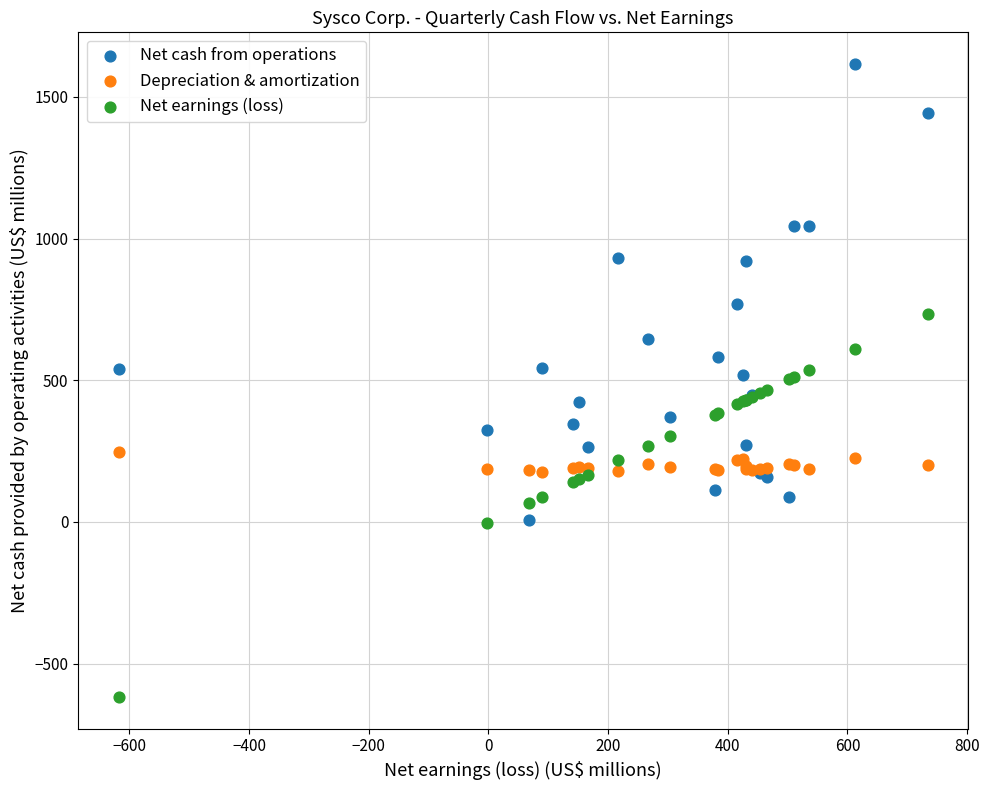

Which series contains the highest Y value?

Net cash from operations